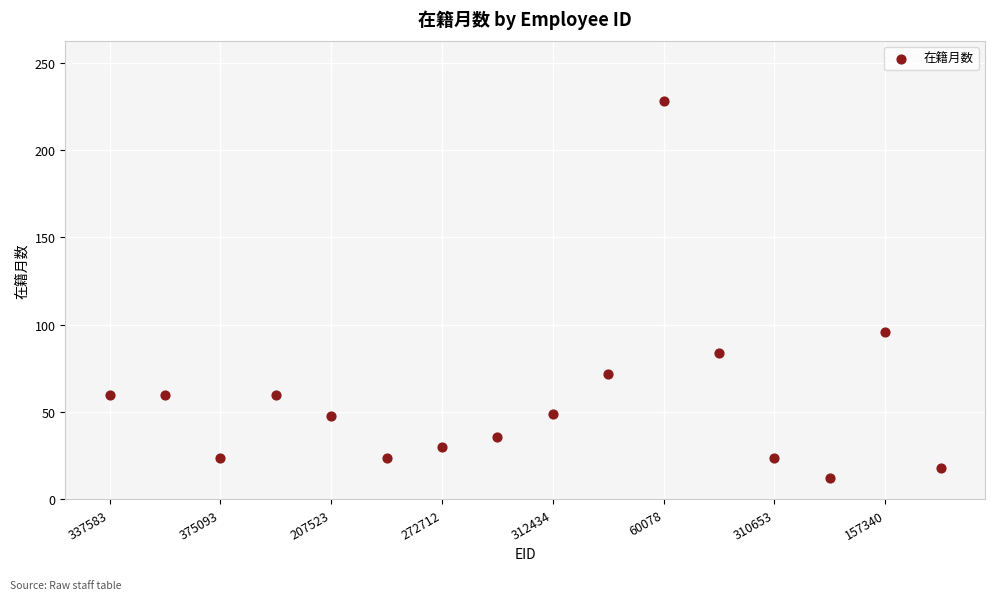

What is the range of Y values (max minus min)?

216